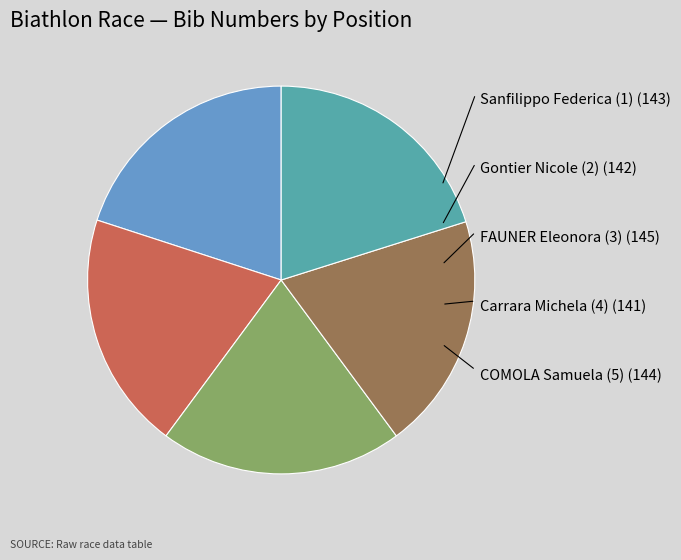

Is there any slice that represents more than half of the pie?

No